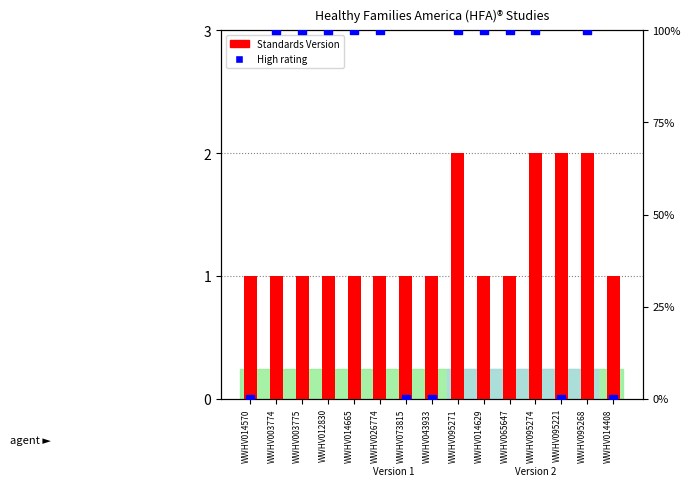

Which series contains the highest Y value?

High rating